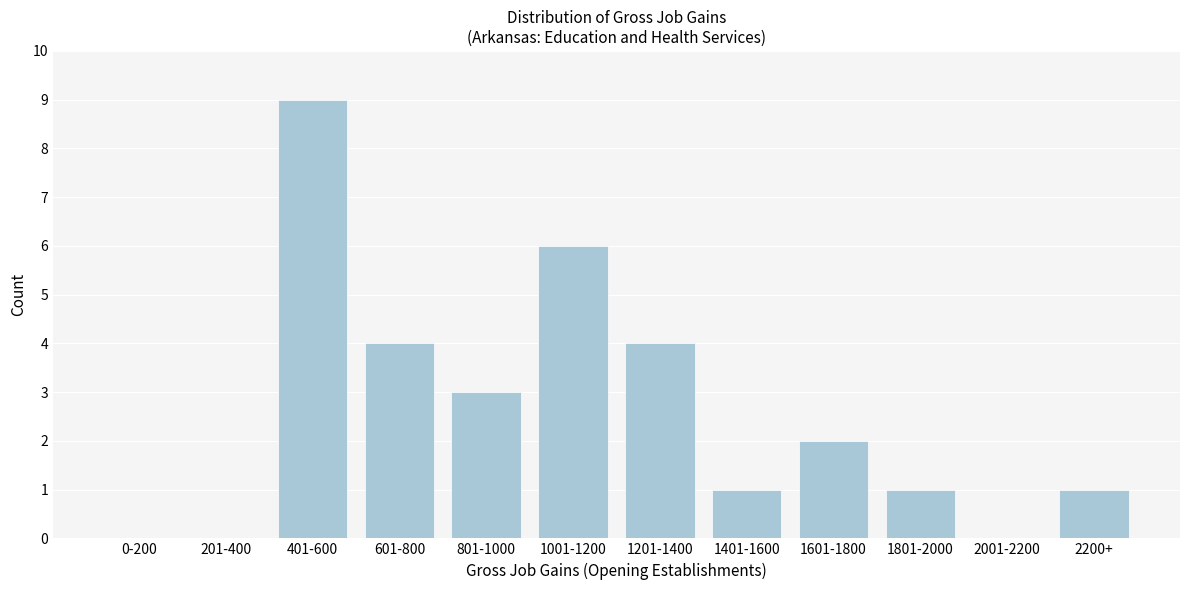

Reading right to left, what are all the values shown in this chart?

2200+=1	2001-2200=0	1801-2000=1	1601-1800=2	1401-1600=1	1201-1400=4	1001-1200=6	801-1000=3	601-800=4	401-600=9	201-400=0	0-200=0